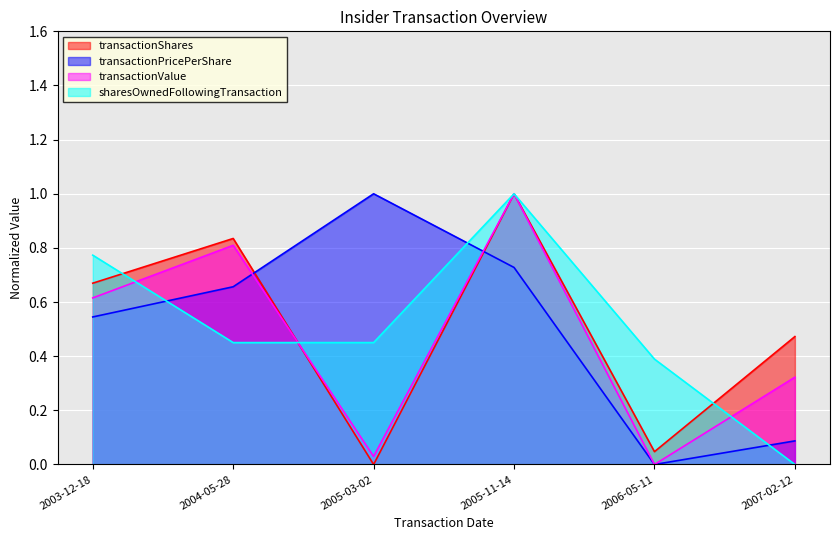

At how many categories does at least one series exceed 0?

6